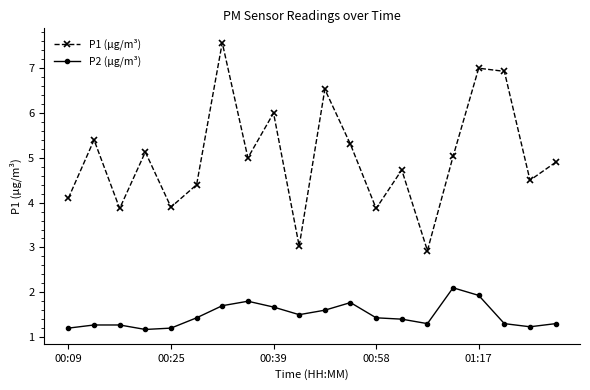

What is the highest value of the P2 (μg/m³) series?

2.1